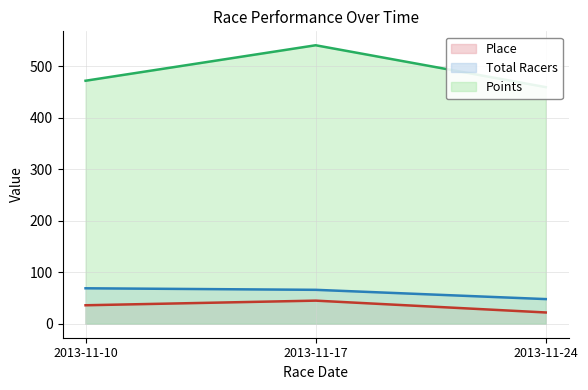

How many values in the Total Racers series are below 66?

1